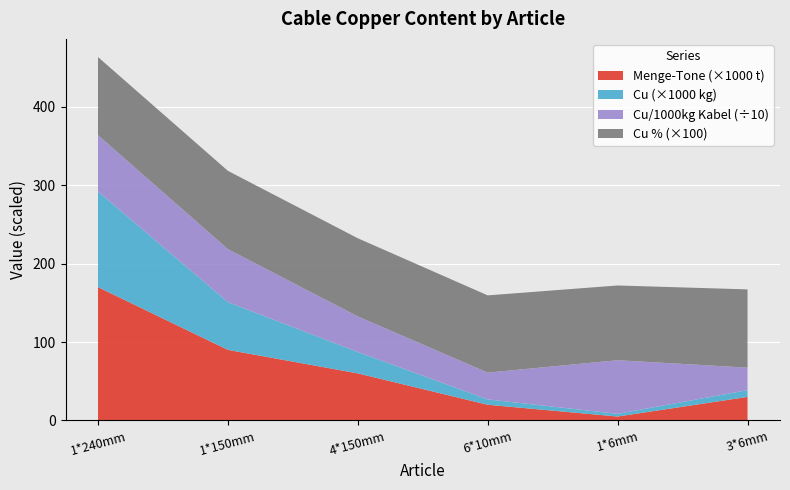

Reading right to left, what are all the values shown in this chart?

Menge-Tone Verfügbar: 30000.0	5000.0	20000.0	60000.0	90000.0	170000.0
Cu: 8615.4	3419.8	6828.6	27248.9	60852.7	121992.9
Cu/1000kg Kabel: 287.2	684.0	341.4	454.1	676.1	717.6
Cu %: 1.0	1.0	1.0	1.0	1.0	1.0